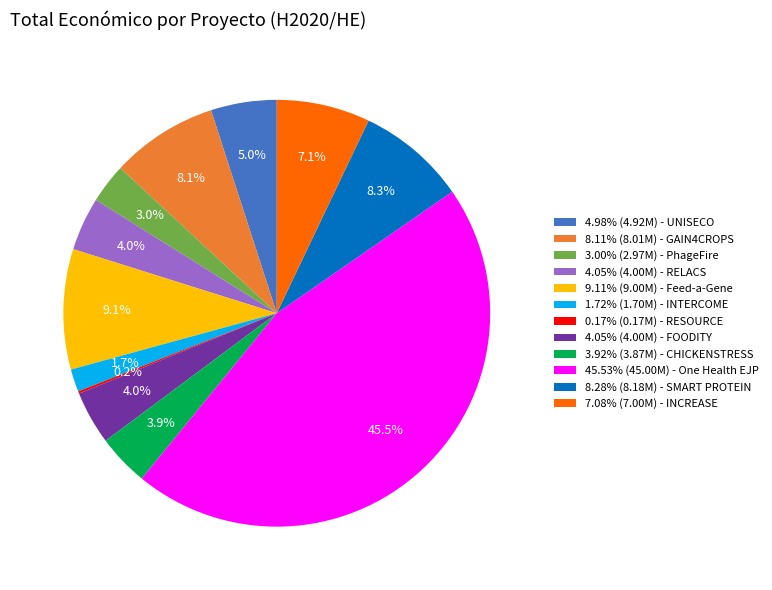

To the nearest percent, what is the average slice percentage?

8%